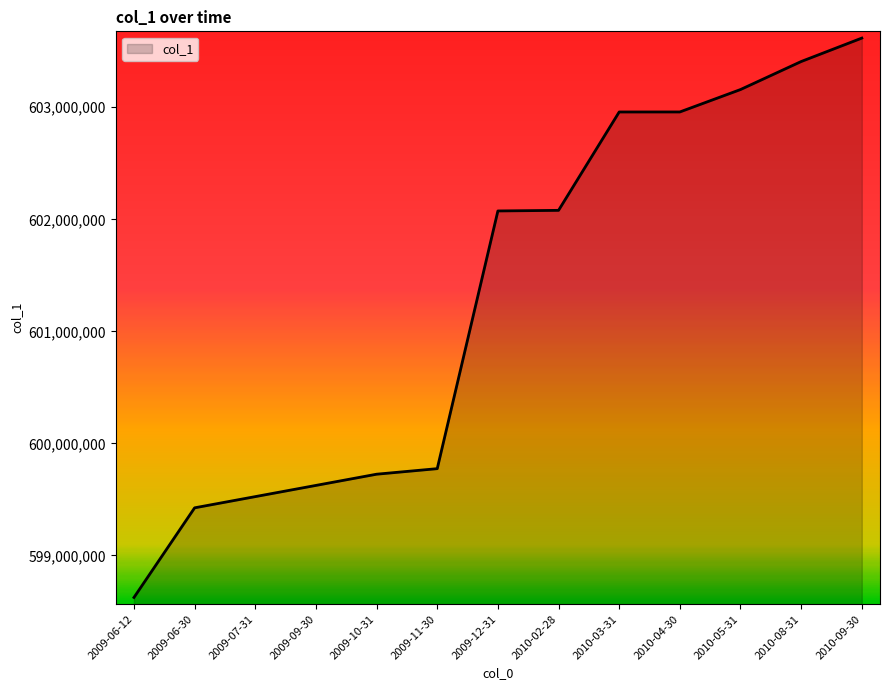

Between 2009-07-31 and 2009-06-30, which is larger?

2009-07-31